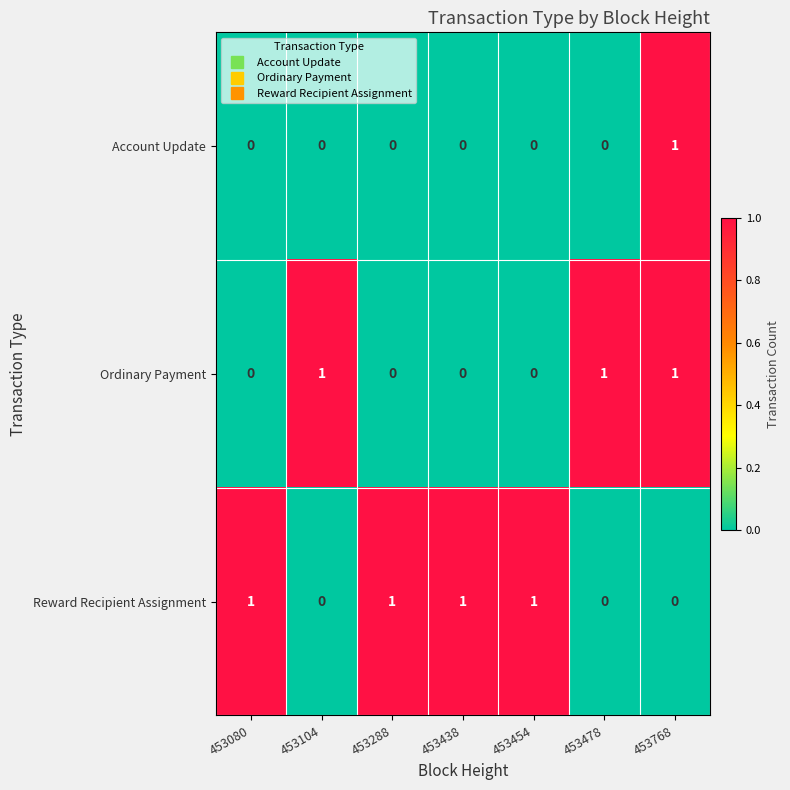

Rank the series by their average value, from highest to lowest.

Reward Recipient Assignment, Ordinary Payment, Account Update